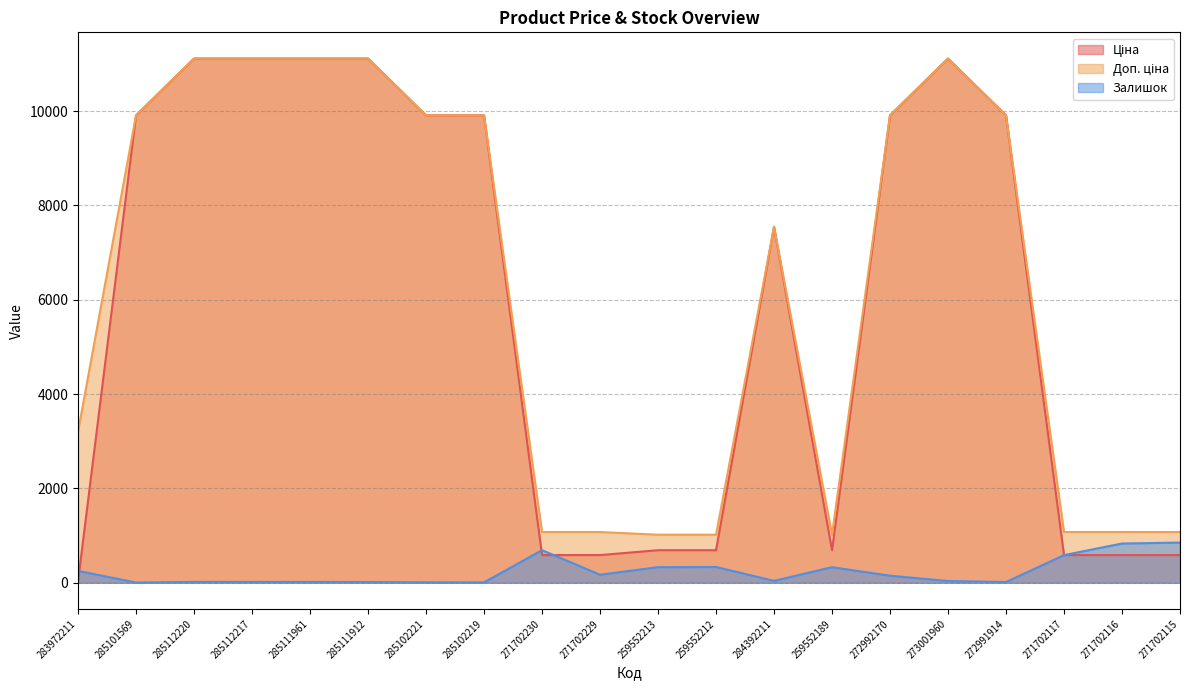

What is the maximum value for Залишок?

851.0